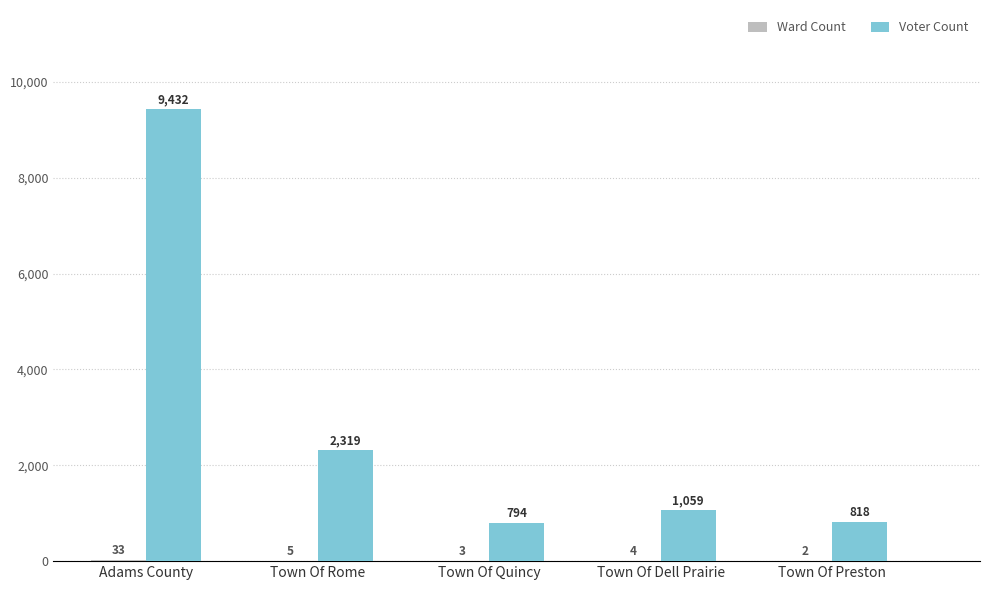

What is the sum of all Voter Count values?

14422